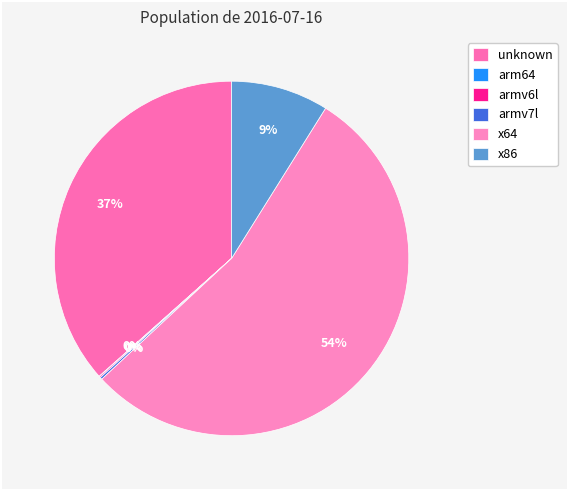

How many segments does this pie chart have?

6